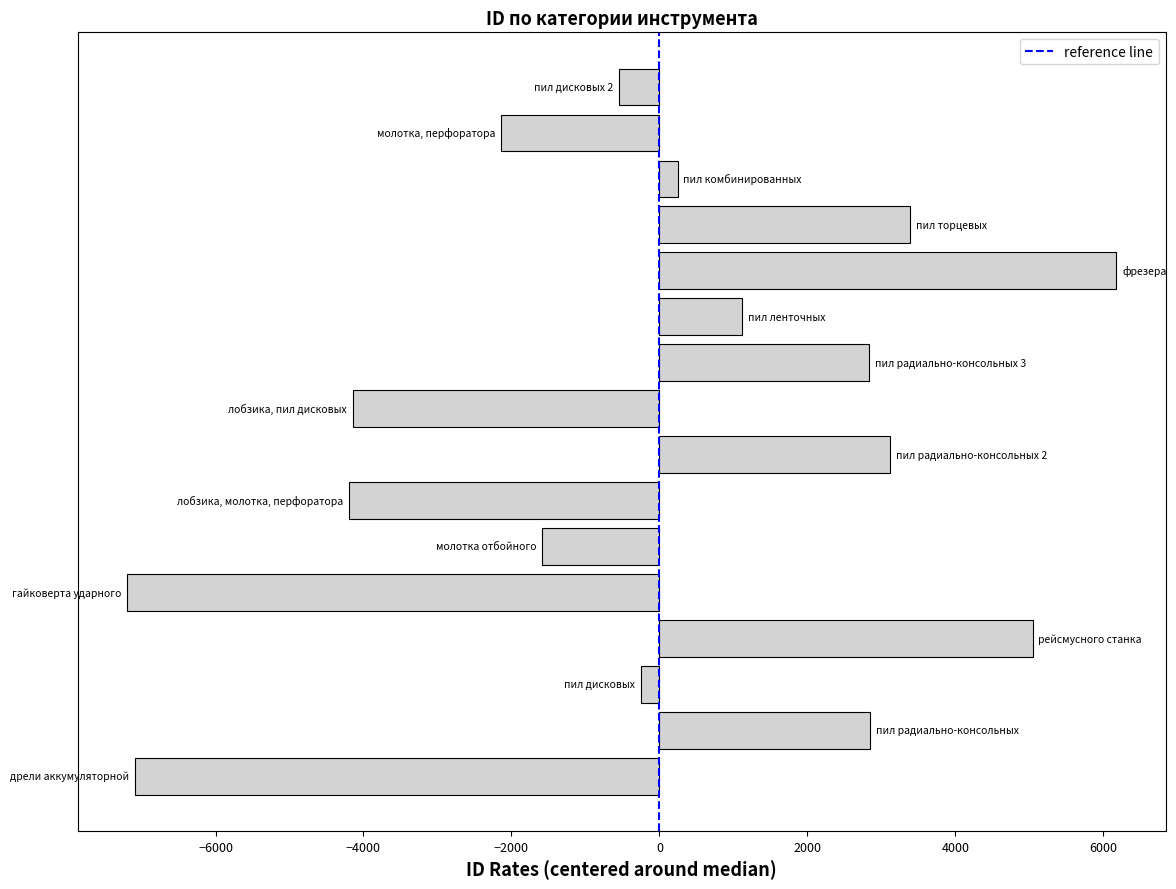

What is the sum of all values?

-2367.0